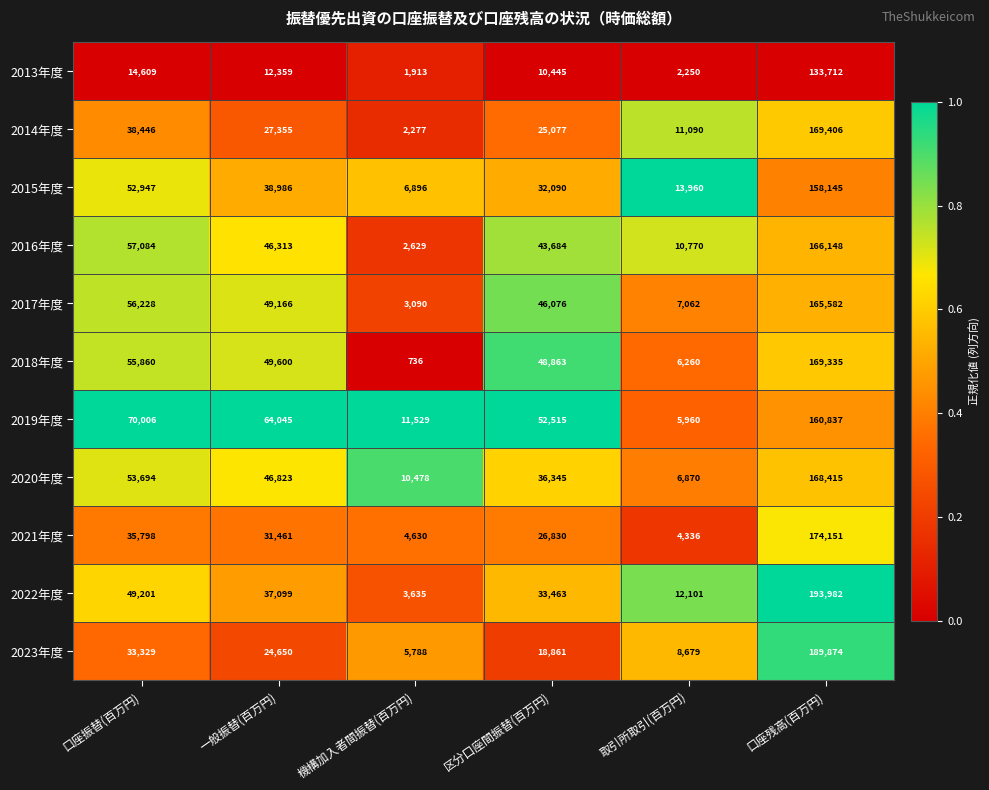

What is the sum of all 2016年度 values?

326628